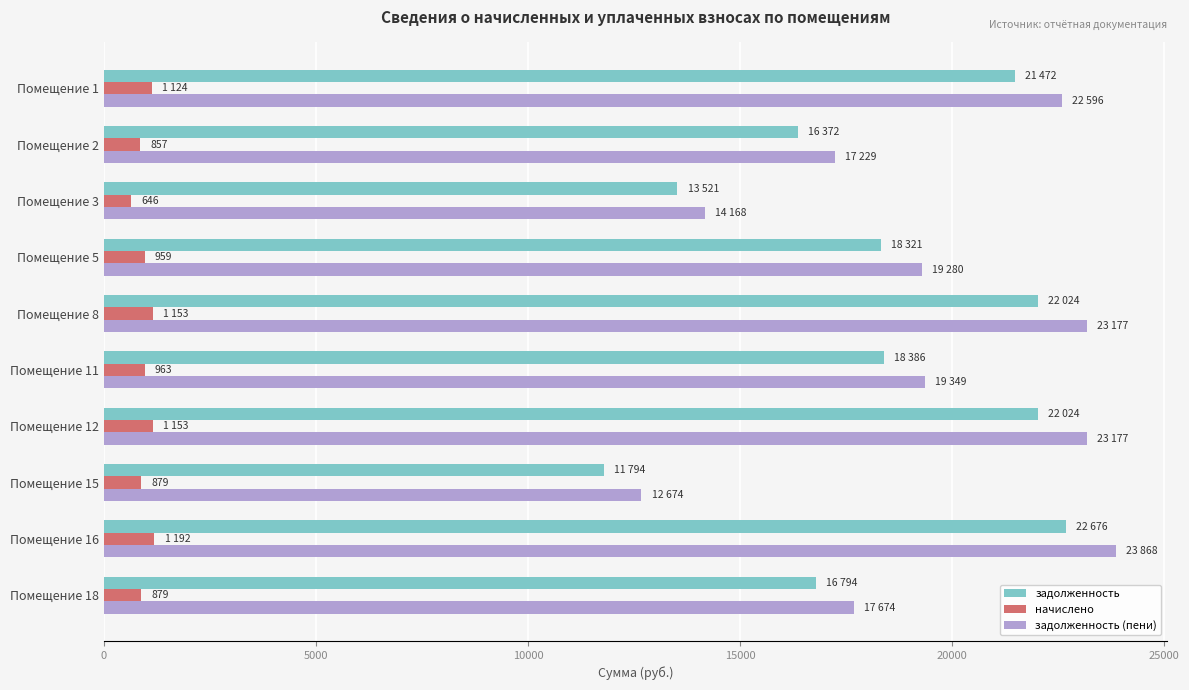

What is the difference between the maximum and minimum values in the задолженность (пени) series?

11194.4